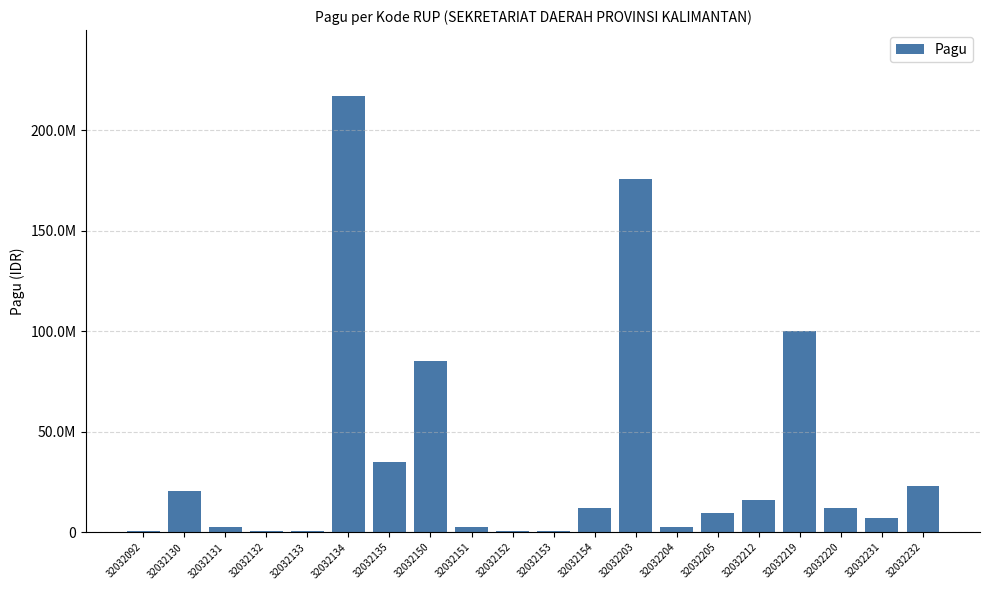

What is the greatest value displayed?

217200000